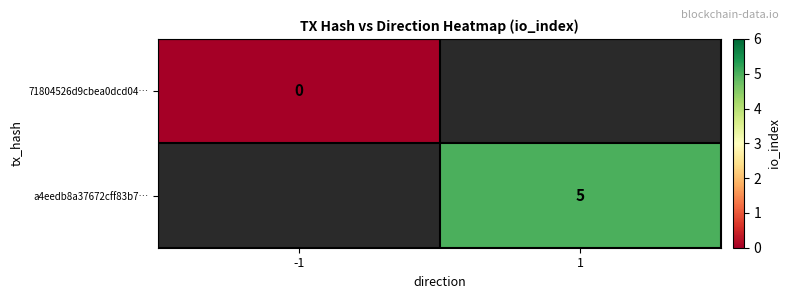

Is it true that a4eedb8a37672cff83b7… equals 7 at 1?

False